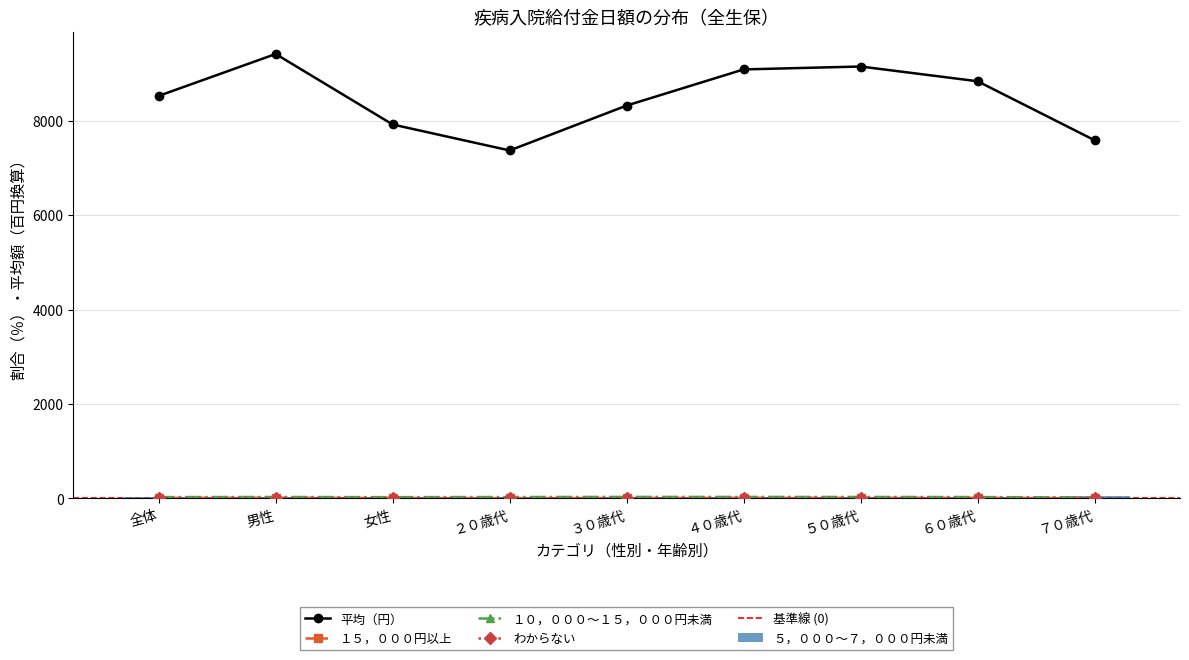

Are the bars grouped side by side (vs. stacked)?

Yes